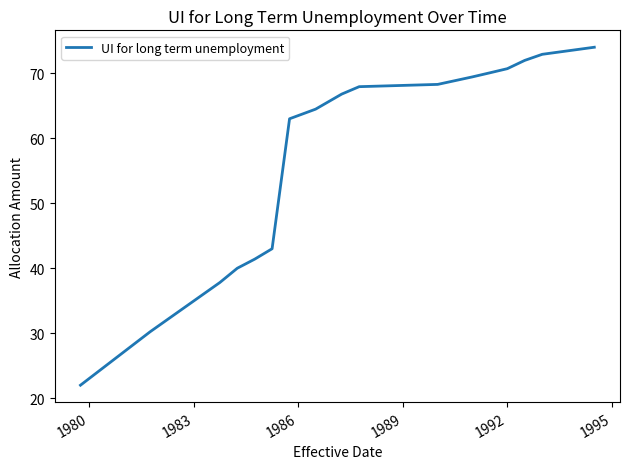

What is the greatest value displayed?

74.0